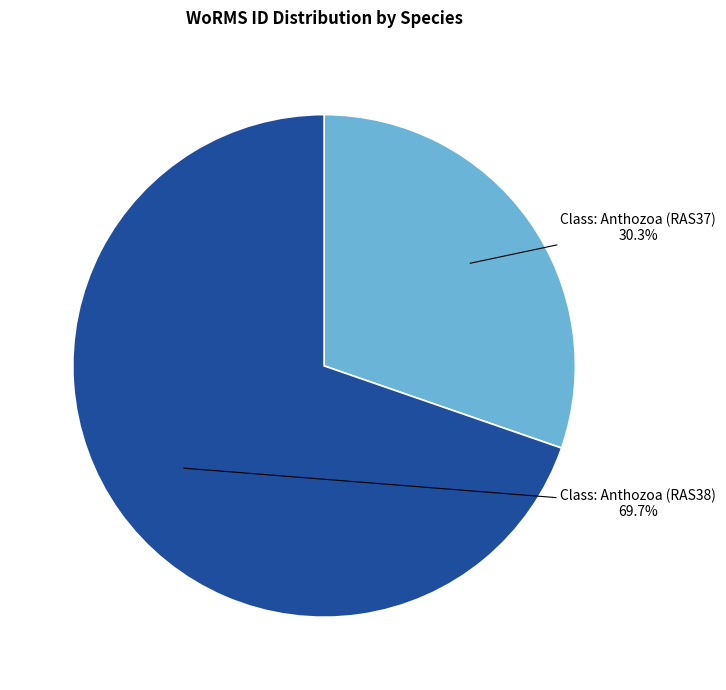

Rank the categories by value from lowest to highest.

Class: Anthozoa (RAS37), Class: Anthozoa (RAS38)